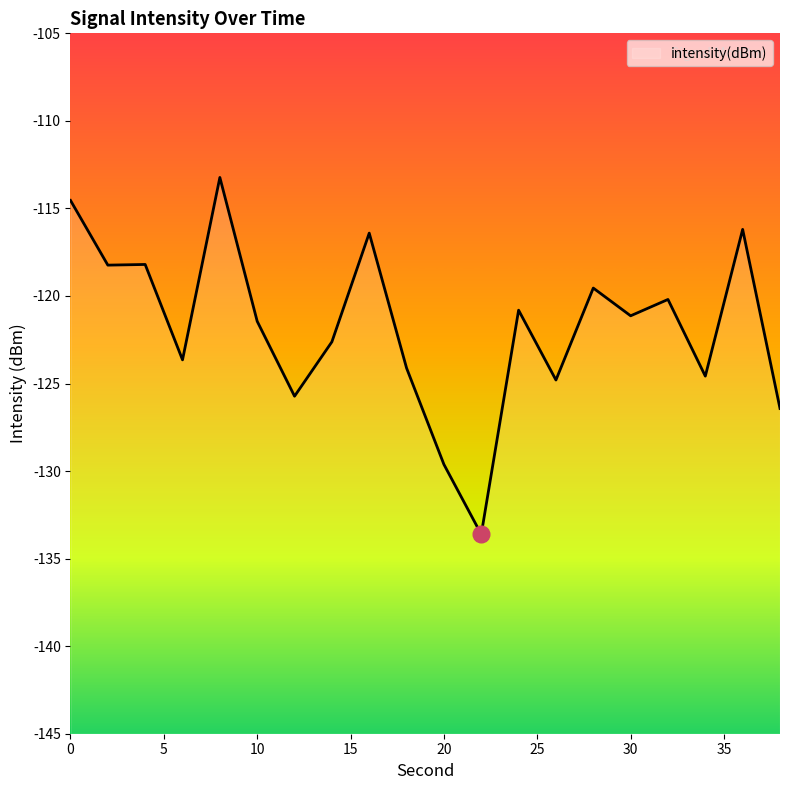

Reading right to left, transcribe all the data shown in this chart.

-126.4	-116.2	-124.6	-120.2	-121.1	-119.5	-124.8	-120.8	-133.6	-129.6	-124.1	-116.4	-122.6	-125.7	-121.4	-113.2	-123.6	-118.2	-118.2	-114.5